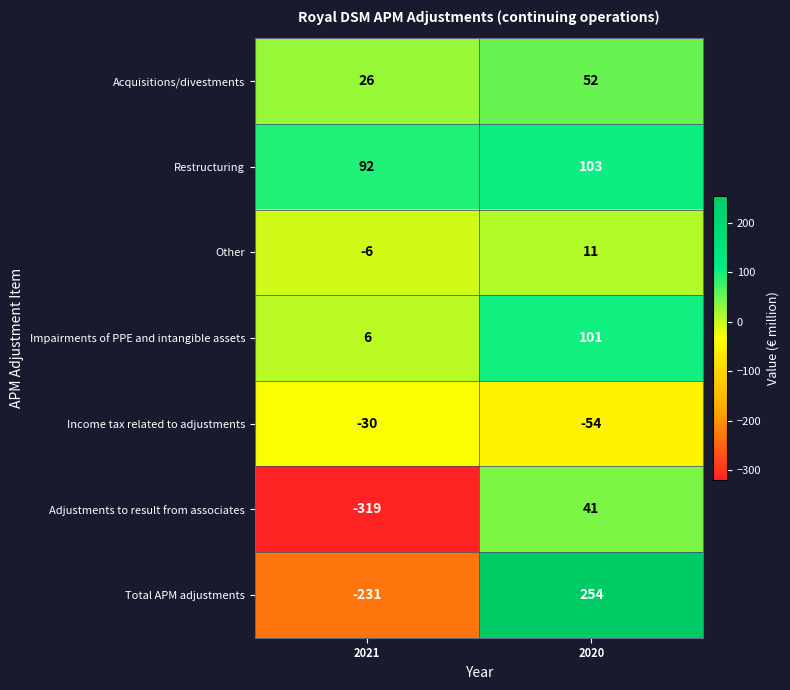

What is the sum of all Impairments of PPE and intangible assets values?

107